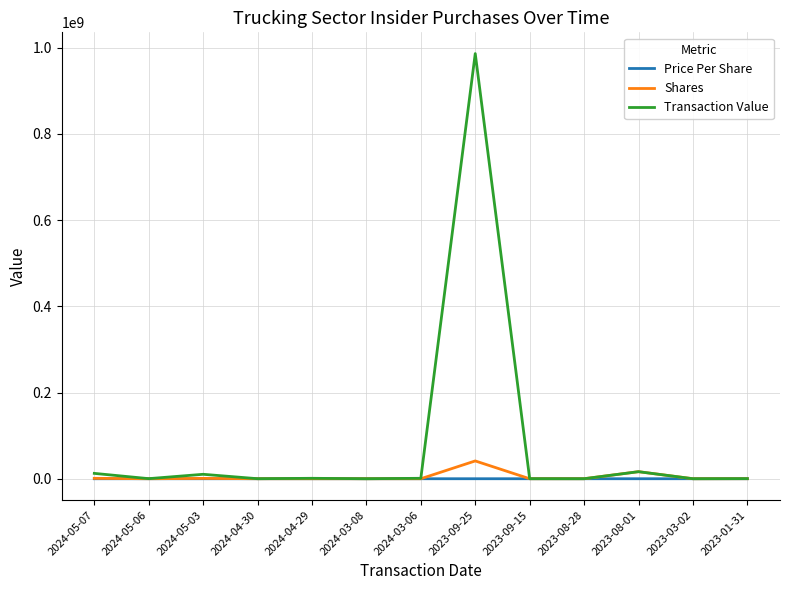

Which series has the largest total across all categories?

Transaction Value